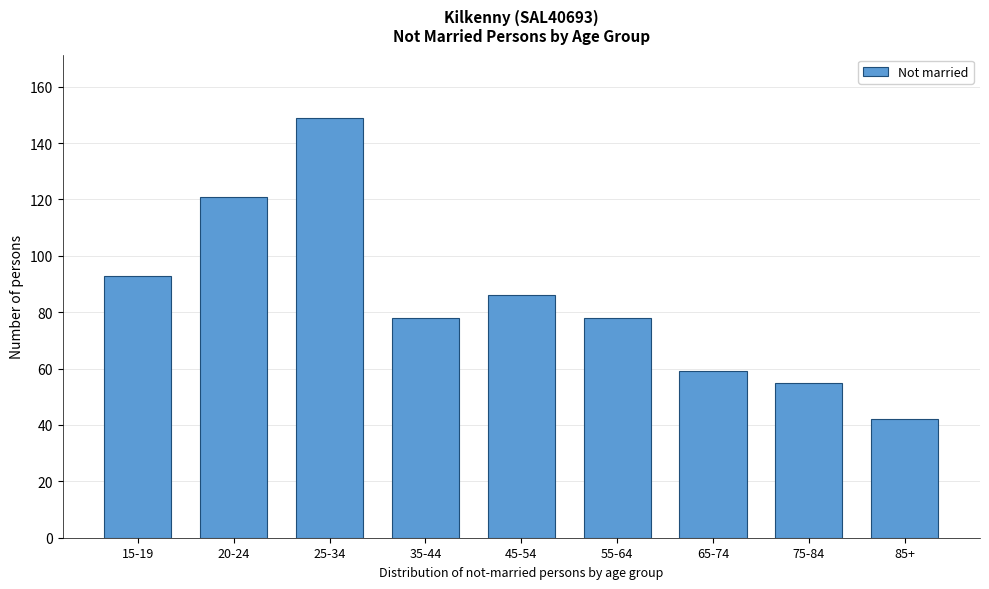

Reading left to right, transcribe all the data shown in this chart.

15-19=93	20-24=121	25-34=149	35-44=78	45-54=86	55-64=78	65-74=59	75-84=55	85+=42